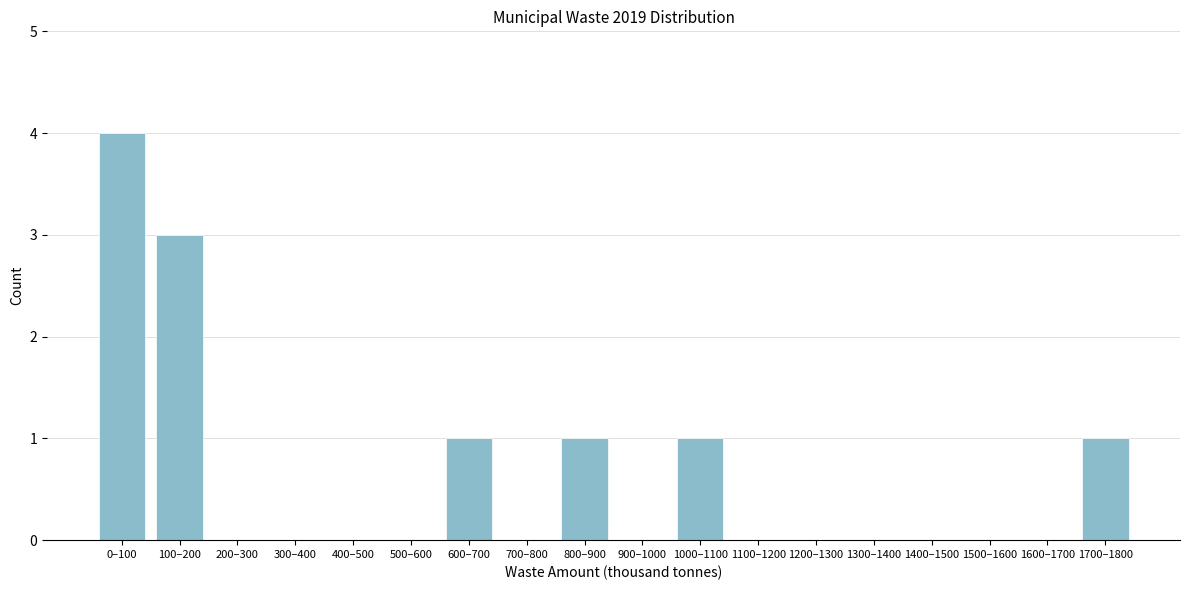

Reading left to right, transcribe all the data shown in this chart.

0–100=4	100–200=3	200–300=0	300–400=0	400–500=0	500–600=0	600–700=1	700–800=0	800–900=1	900–1000=0	1000–1100=1	1100–1200=0	1200–1300=0	1300–1400=0	1400–1500=0	1500–1600=0	1600–1700=0	1700–1800=1